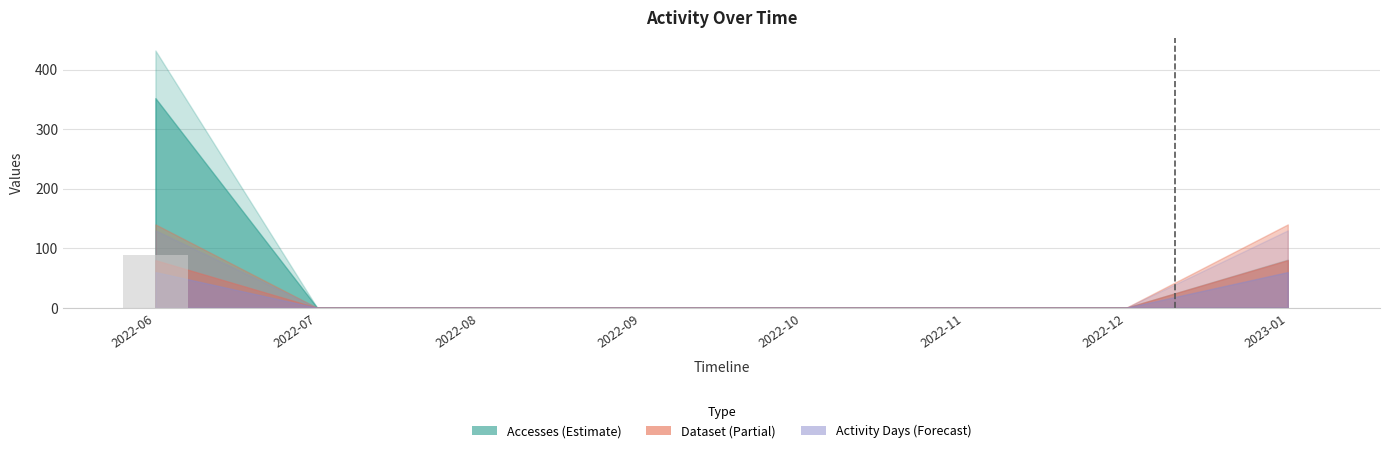

The chart shows a value of 0.0 at 2022-11. True or false?

True